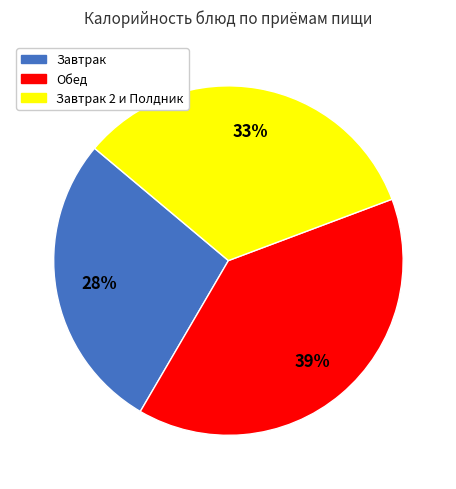

How many slices are in this pie chart?

3